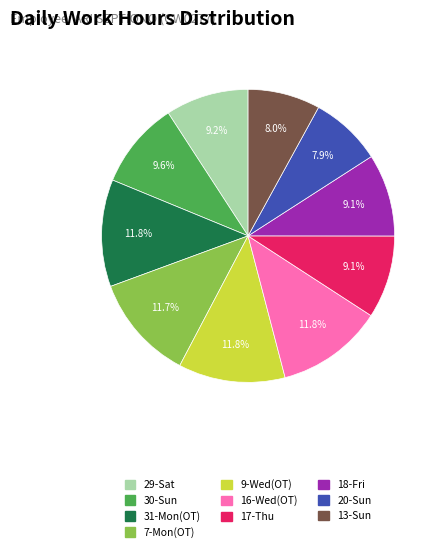

What percentage is NOT represented by 13-Sun?

92.0%